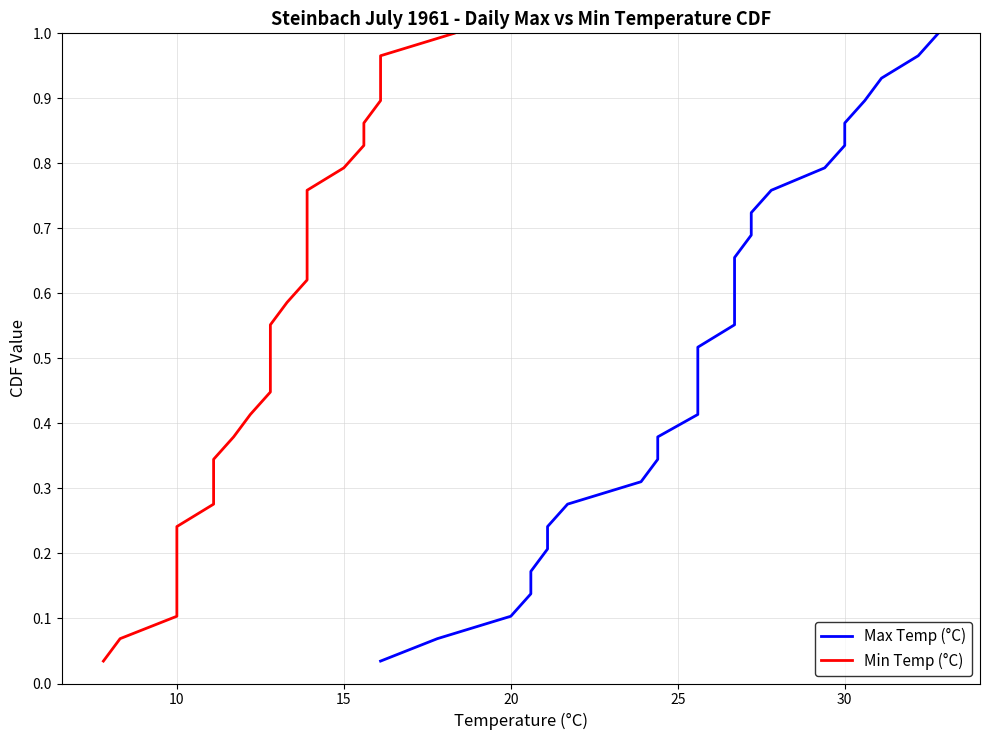

True or false: Max Temp (°C) has more than 2 interior local peaks.

False